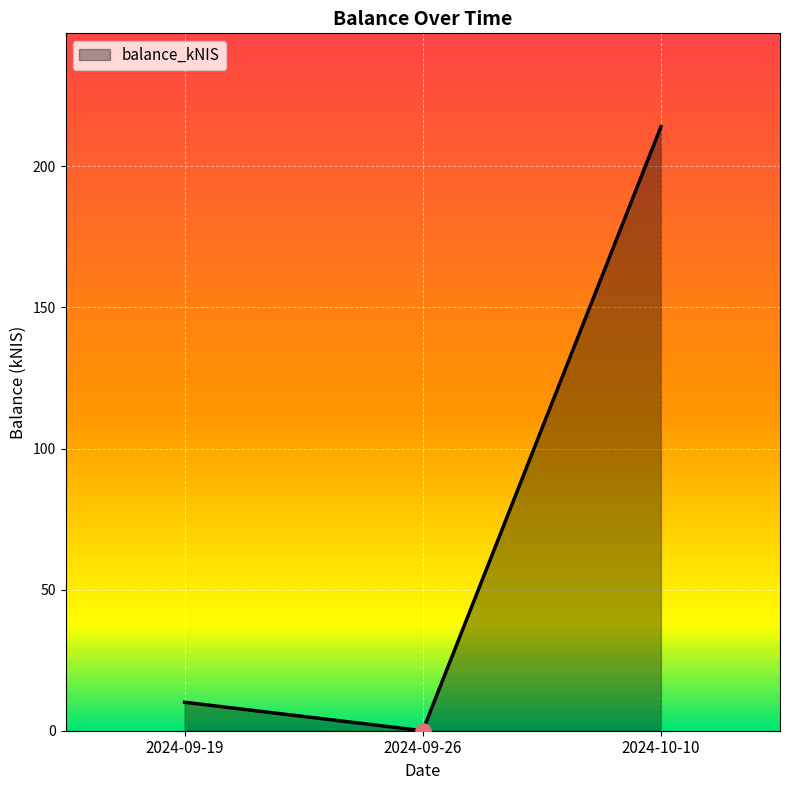

What is the change in value from 2024-09-26 to 2024-10-10?

+214.0